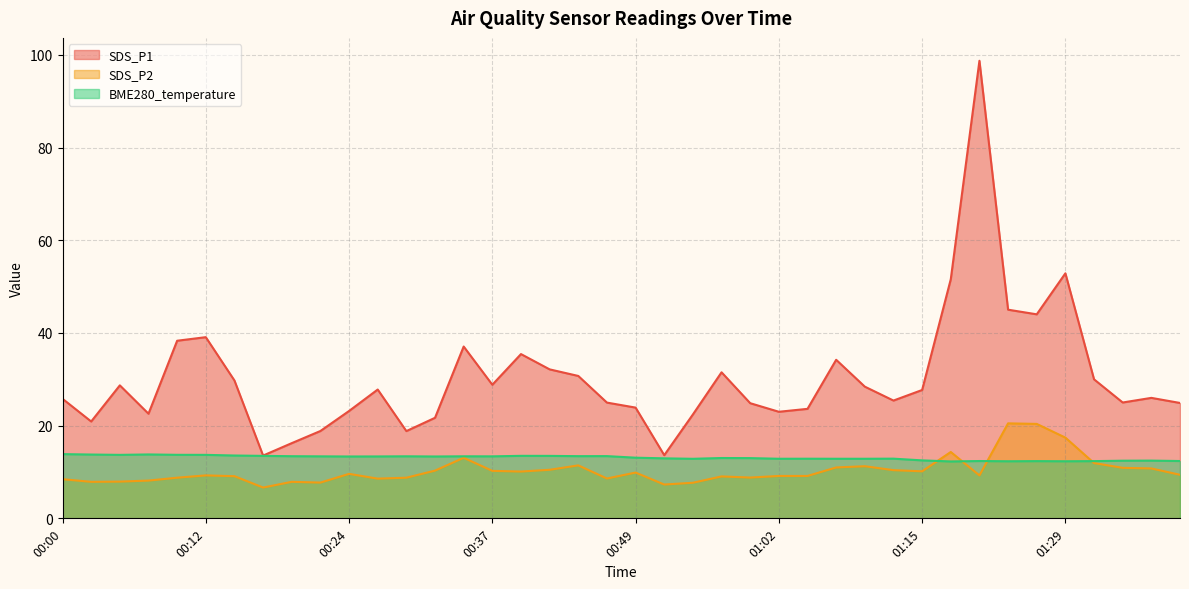

At which category is the sum across all series the highest?

01:21